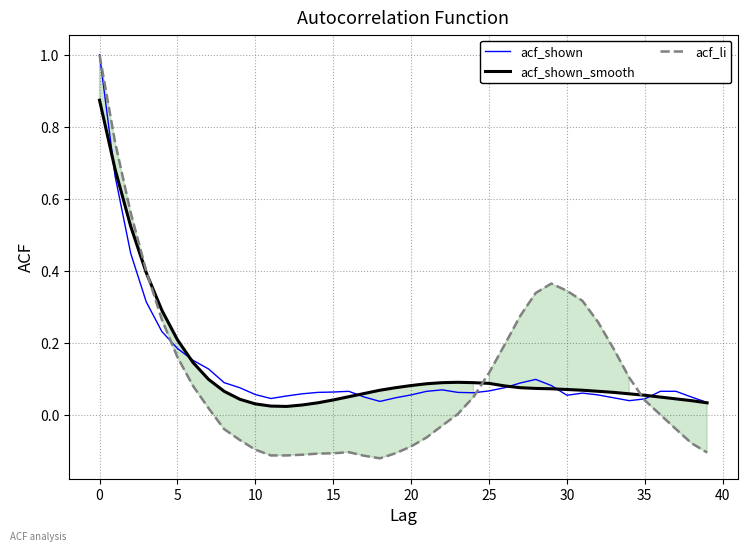

True or false: acf_li has a value of 1.0 at 0.

True